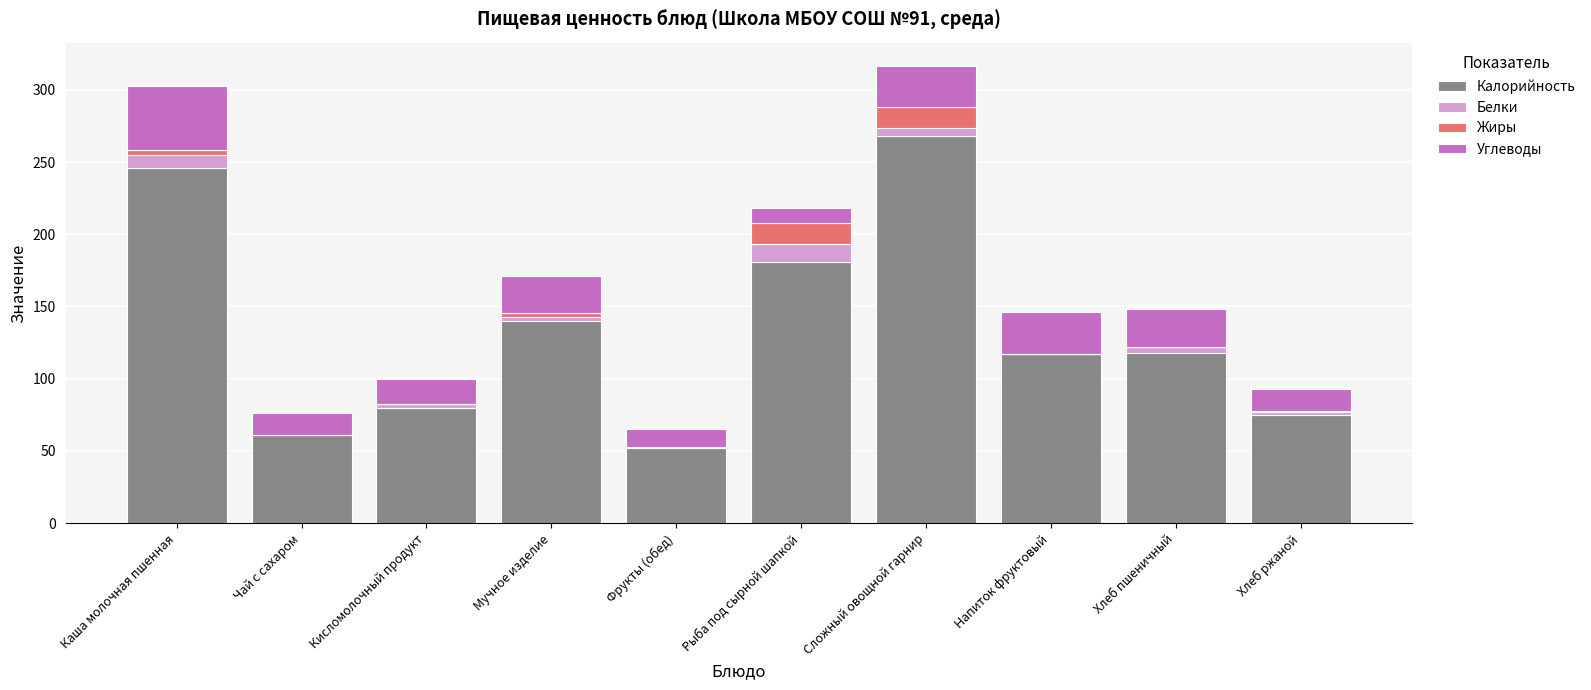

At which label is Калорийность closest to 160?

Мучное изделие